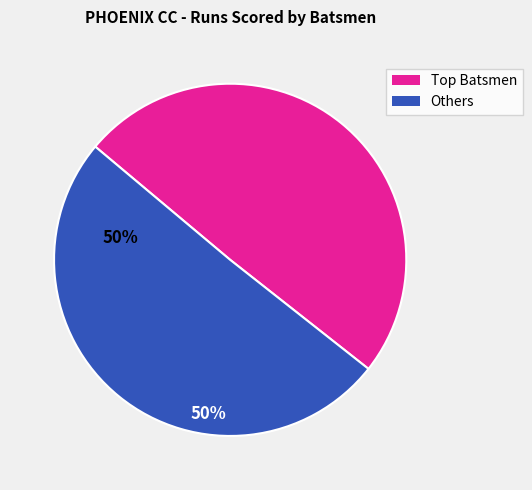

Is there a majority slice in this chart?

Yes